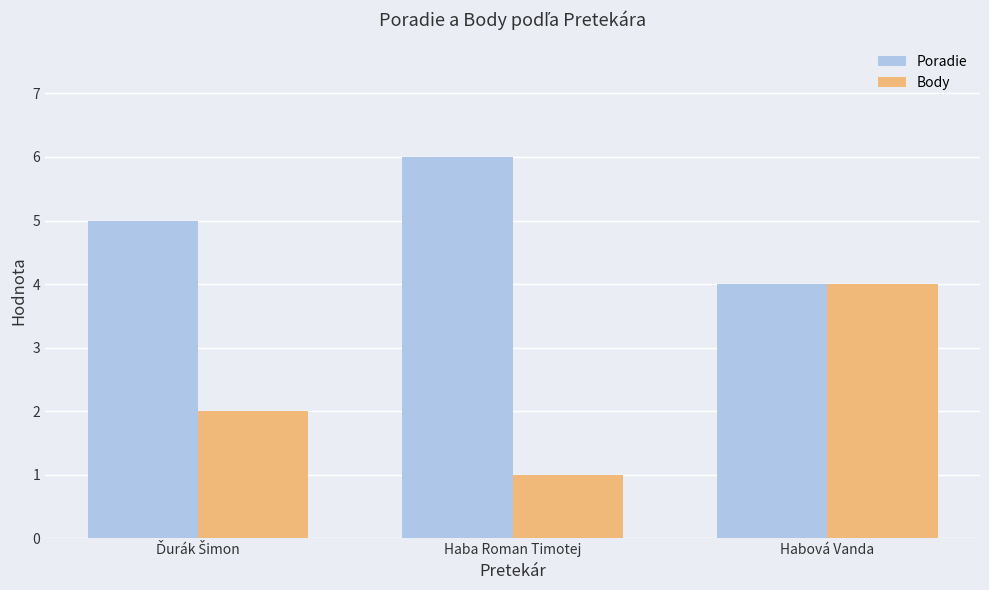

The Body series shows 5 at Habová Vanda. True or false?

False